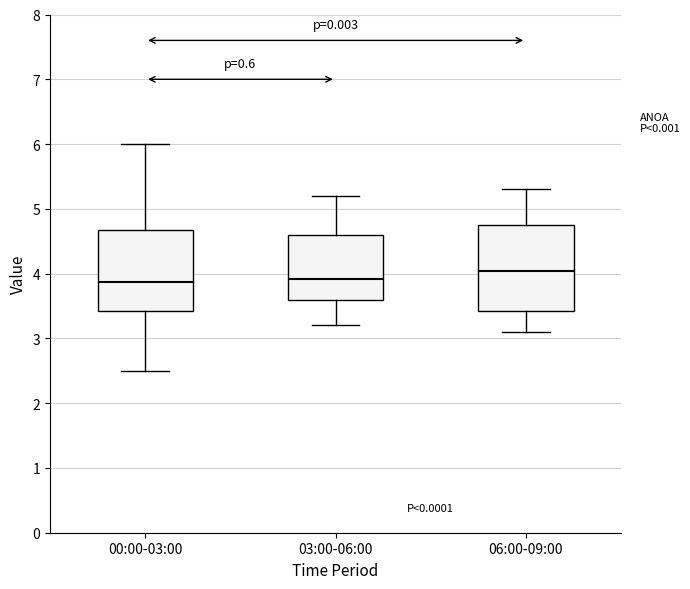

Reading left to right, read every box against the y-axis: the position of its median line, the range the box covers, and the ends of its whiskers. The values are not printed on the chart, so give them approximately, as read against the axis.

00:00-03:00: median 3.9, box 3.4 to 4.7, whiskers 2.5 to 6.0
03:00-06:00: median 3.9, box 3.6 to 4.6, whiskers 3.2 to 5.2
06:00-09:00: median 4.0, box 3.4 to 4.7, whiskers 3.1 to 5.3